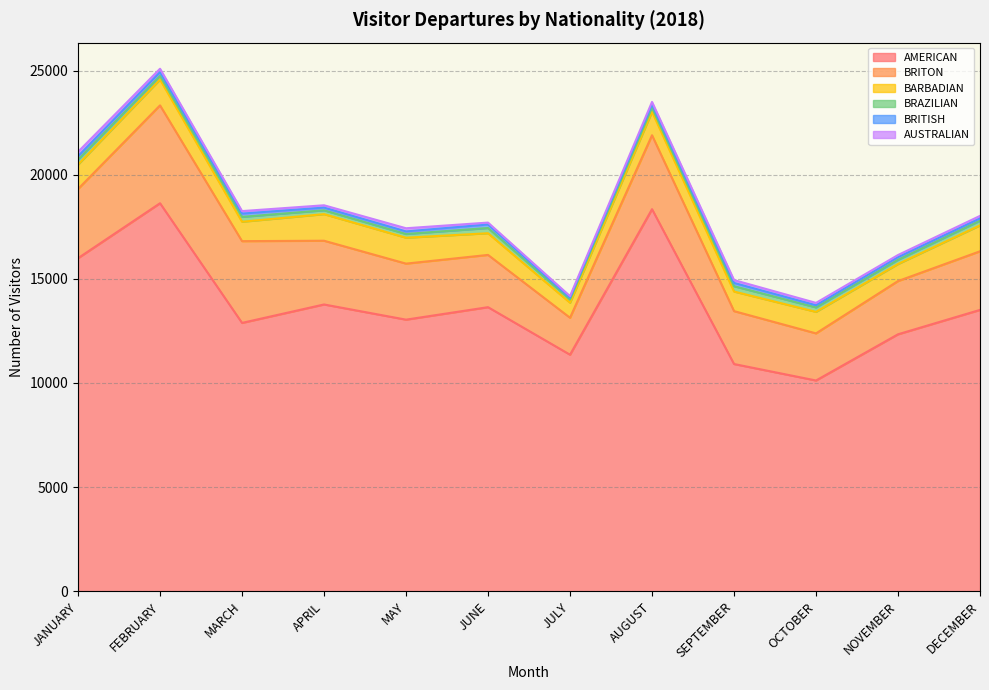

Is it true that AMERICAN equals 15990 at JANUARY?

True